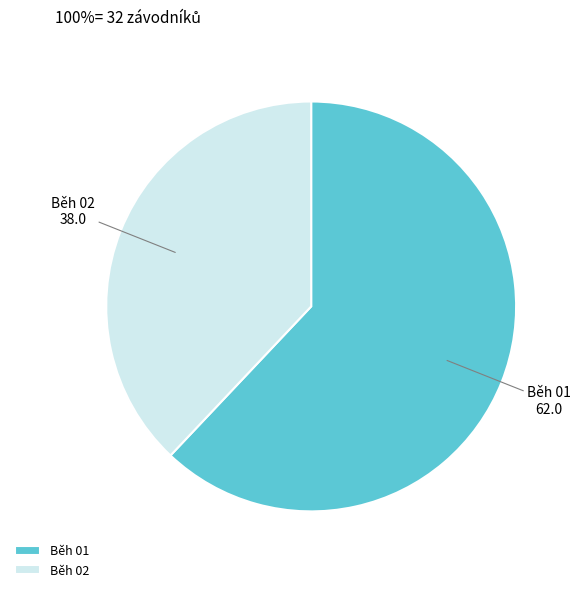

Rank the categories by value from lowest to highest.

Běh 02, Běh 01